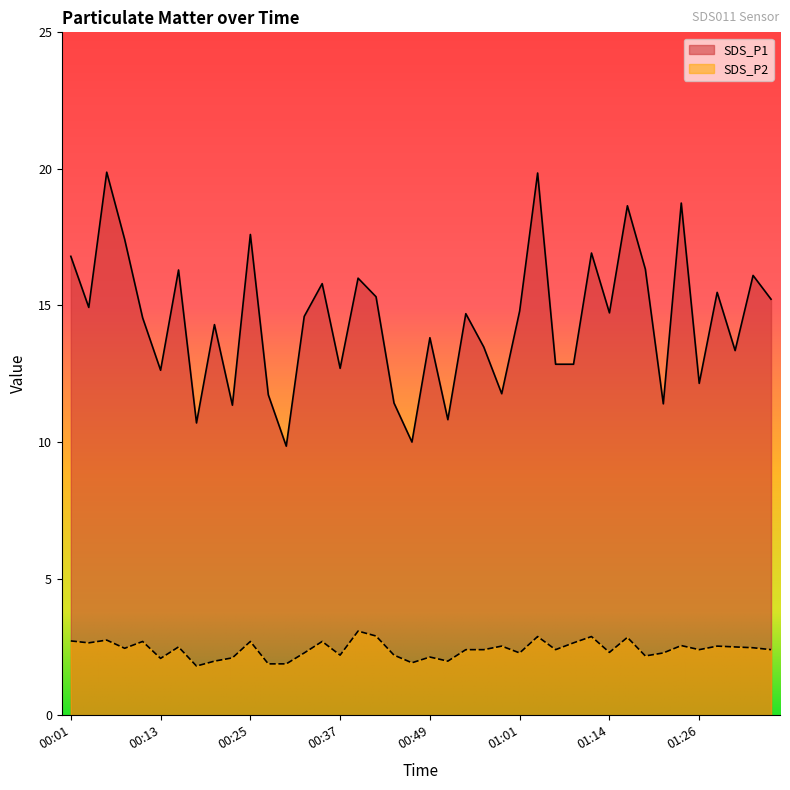

How many interior local peaks does the SDS_P2 series have?

13